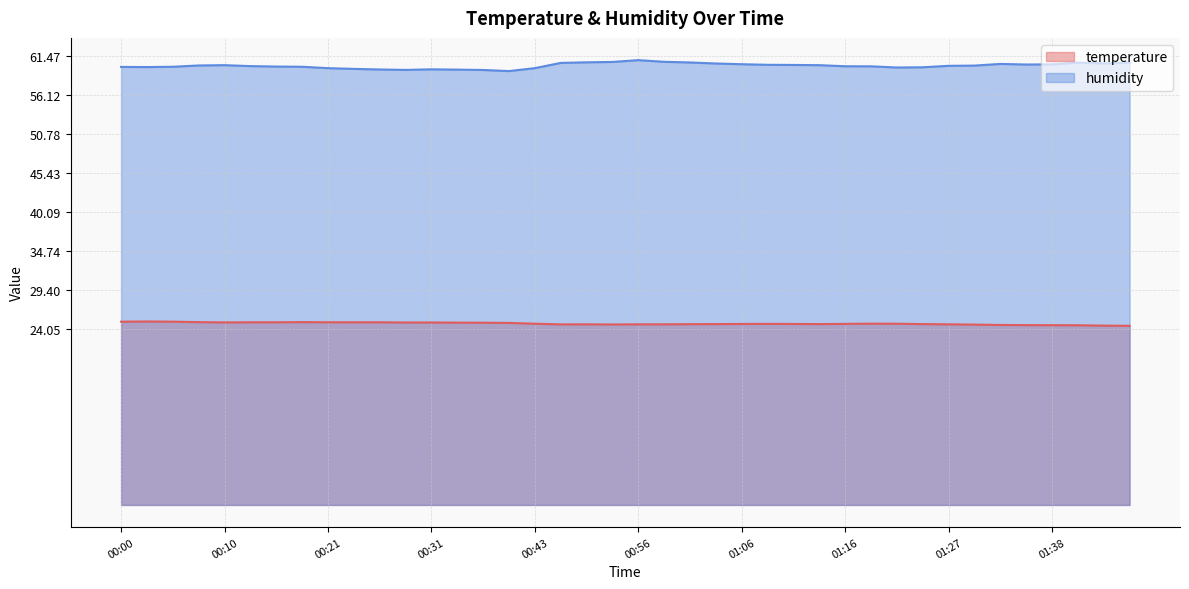

Which category has the highest value in the temperature series?

00:03